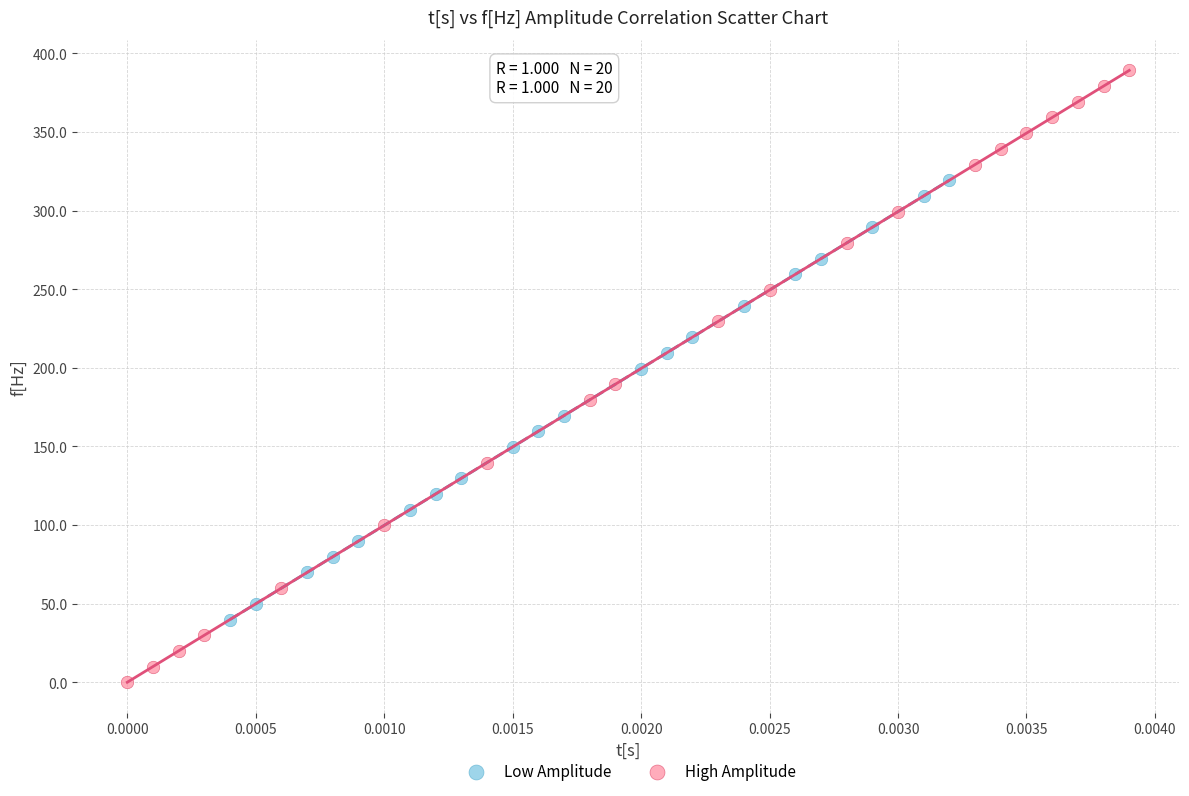

Which series reaches the minimum Y coordinate?

High Amplitude